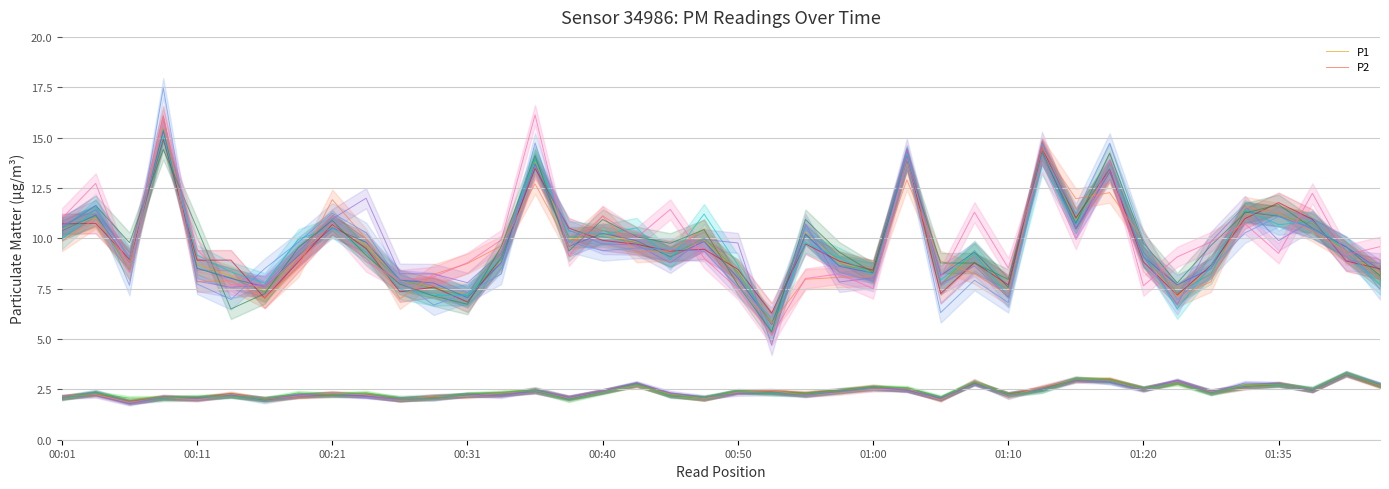

How many data points in P1 are less than 9?

17